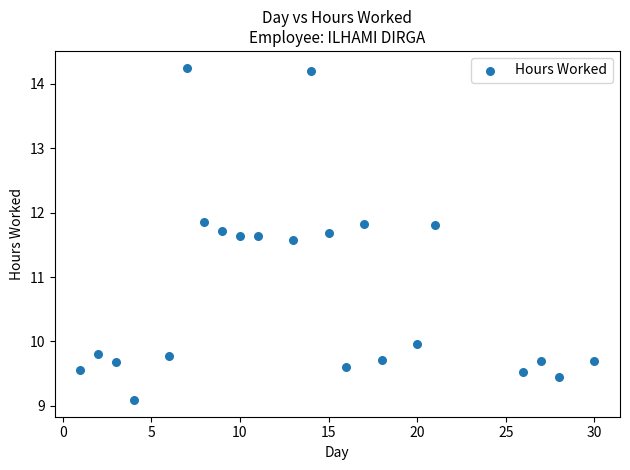

What Y value in the scatter plot is closest to 11?

11.6